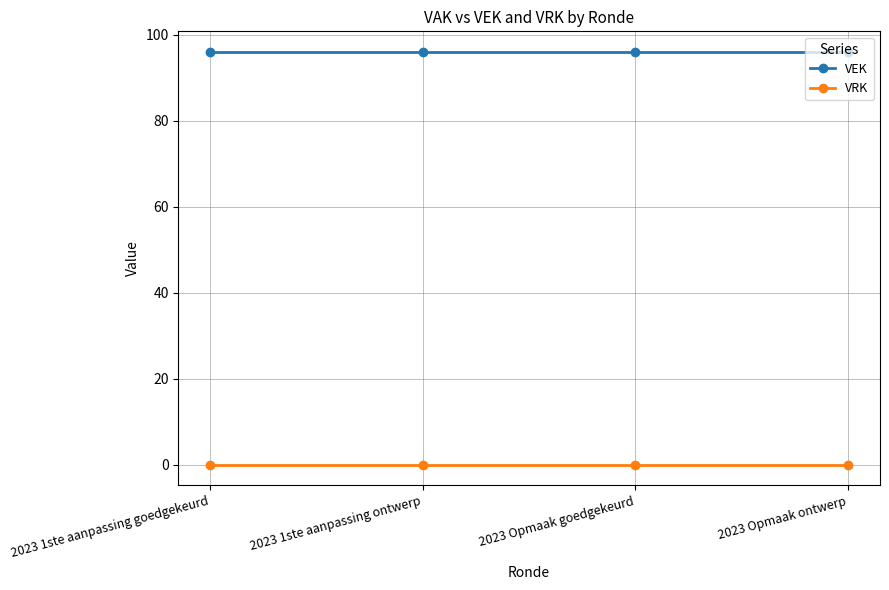

True or false: VEK has more than 2 interior local peaks.

False